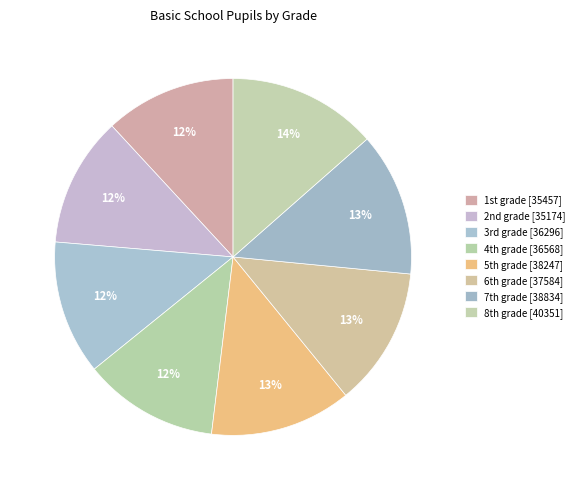

Which slice is the largest?

8th grade